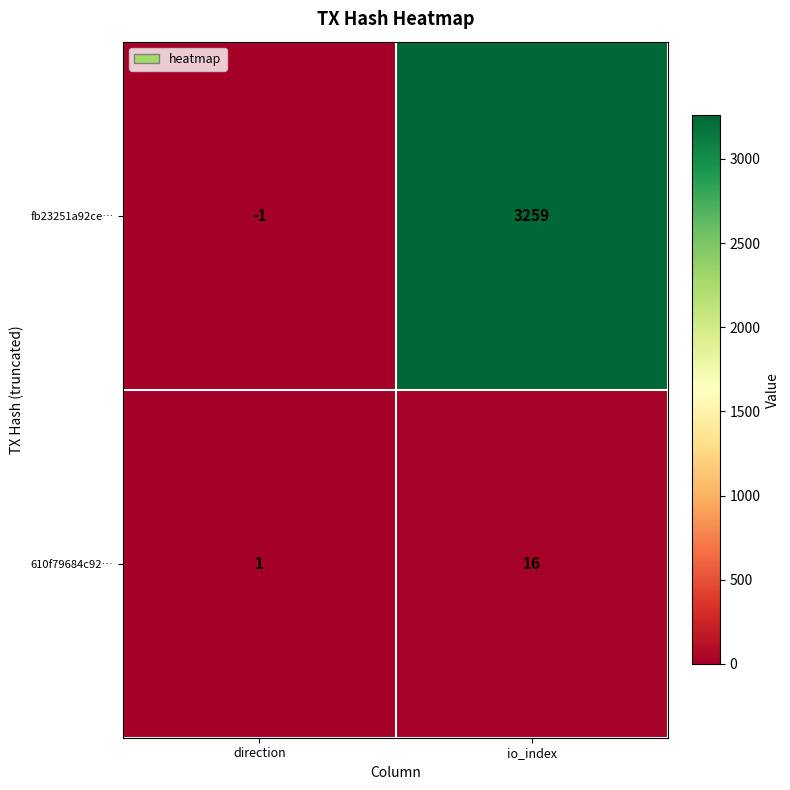

Which series has the largest total across all categories?

fb23251a92ce…